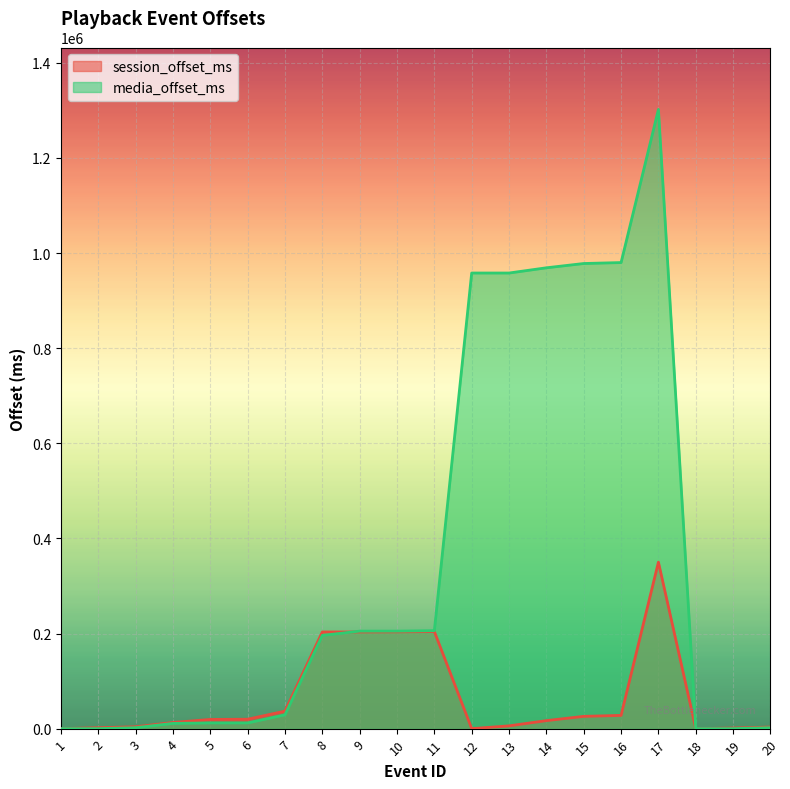

True or false: session_offset_ms has more than 0 interior local peaks.

True